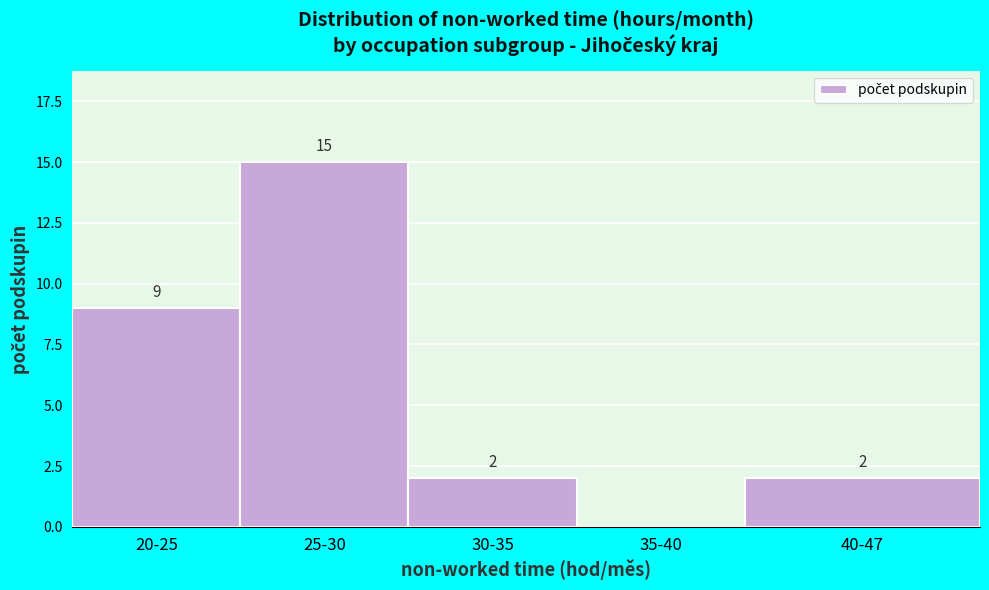

Reading left to right, what are all the values shown in this chart?

20-25=9	25-30=15	30-35=2	35-40=0	40-47=2